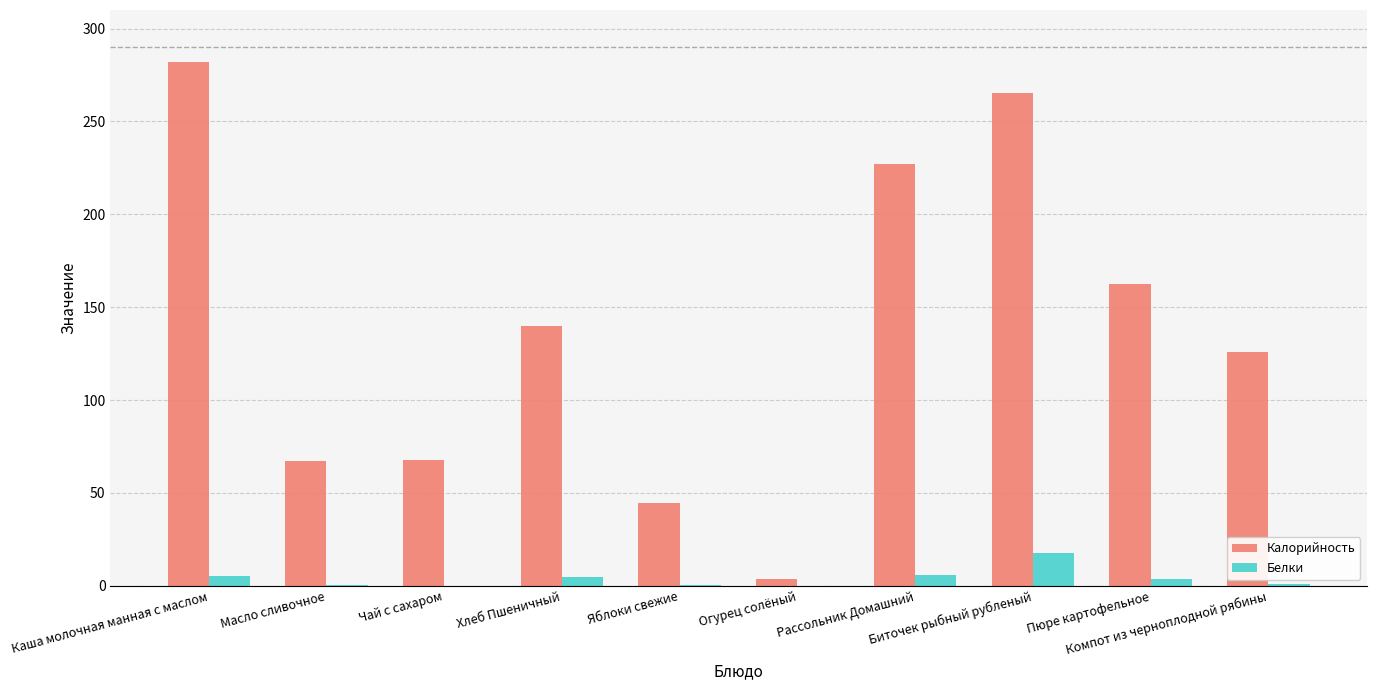

Are the bars grouped side by side (vs. stacked)?

Yes